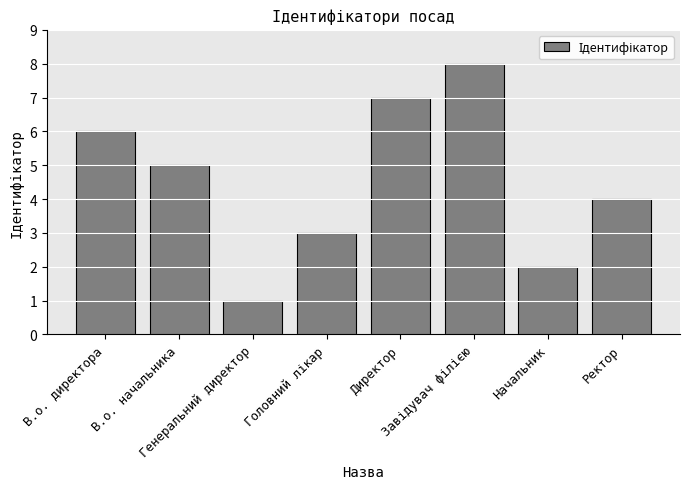

What is the minimum value shown in the chart?

1